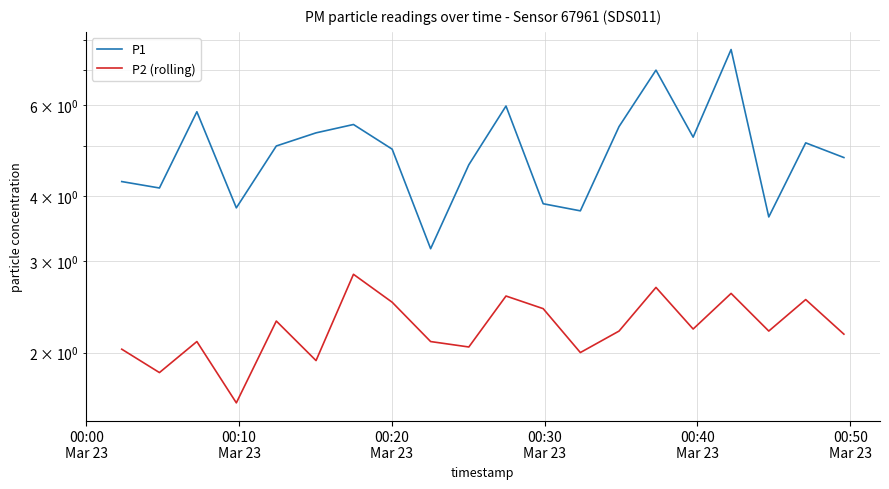

Reading left to right, extract all data points from this chart.

P1: 4.3	4.2	5.8	3.8	5.0	5.3	5.5	4.9	3.2	4.6	6.0	3.9	3.8	5.5	7.0	5.2	7.7	3.6	5.1	4.8
P2 (rolling): 2.0	1.8	2.1	1.6	2.3	1.9	2.8	2.5	2.1	2.0	2.6	2.4	2.0	2.2	2.7	2.2	2.6	2.2	2.5	2.2